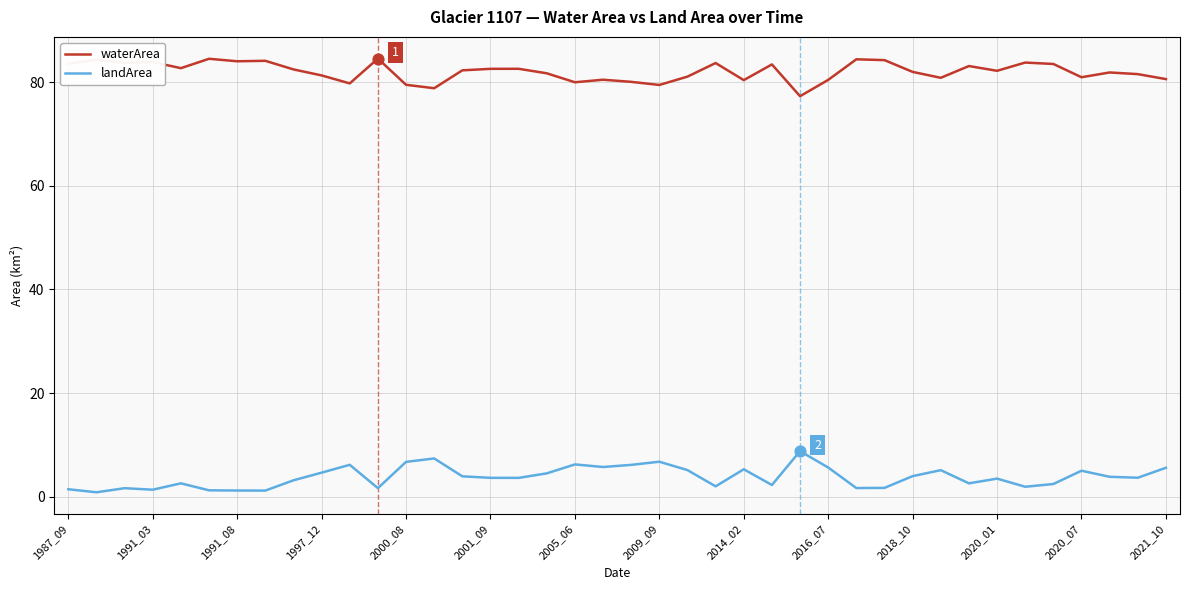

Which series has the largest total across all categories?

waterArea